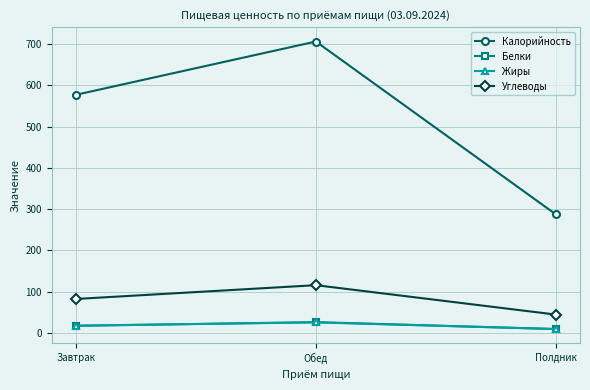

What position from the right is Завтрак?

3